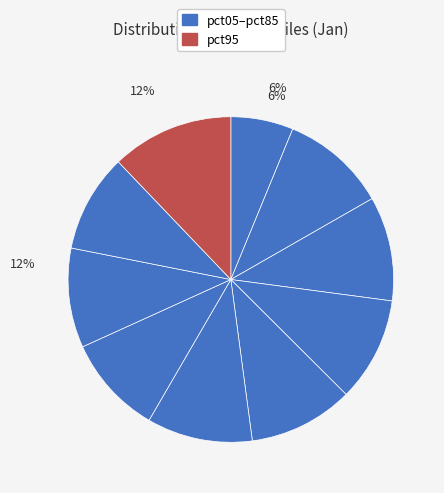

To the nearest percent, what percentage of the pie is pct85?

10%